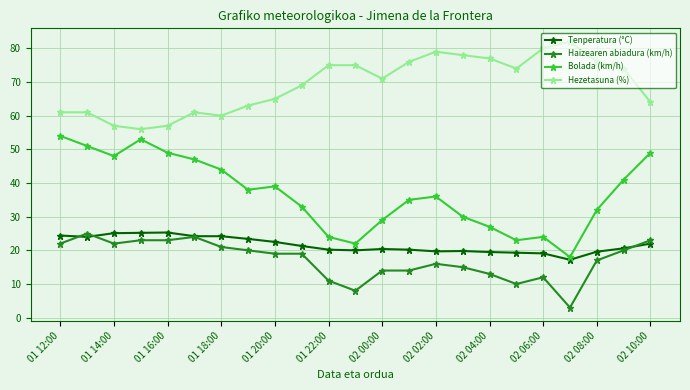

What is the difference between the maximum and minimum values in the Bolada (km/h) series?

36.0